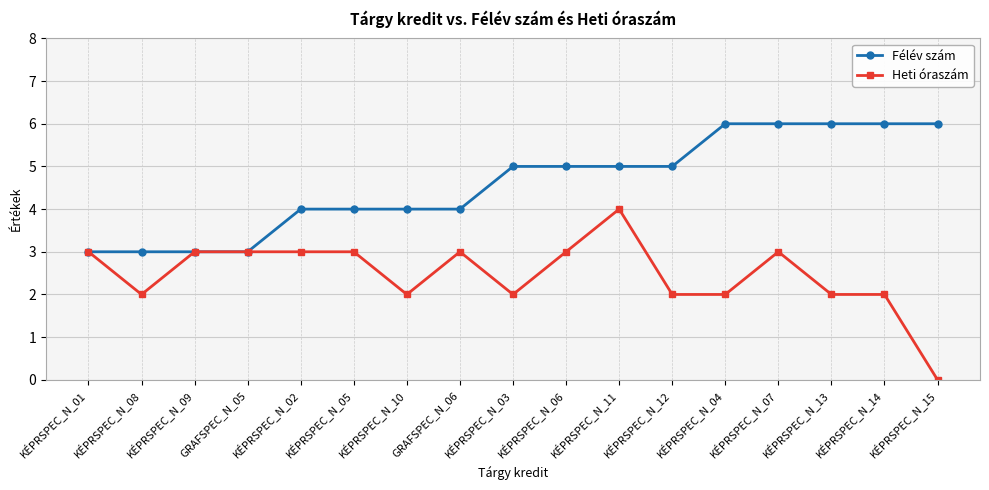

True or false: Heti óraszám has more than 1 interior local peaks.

True